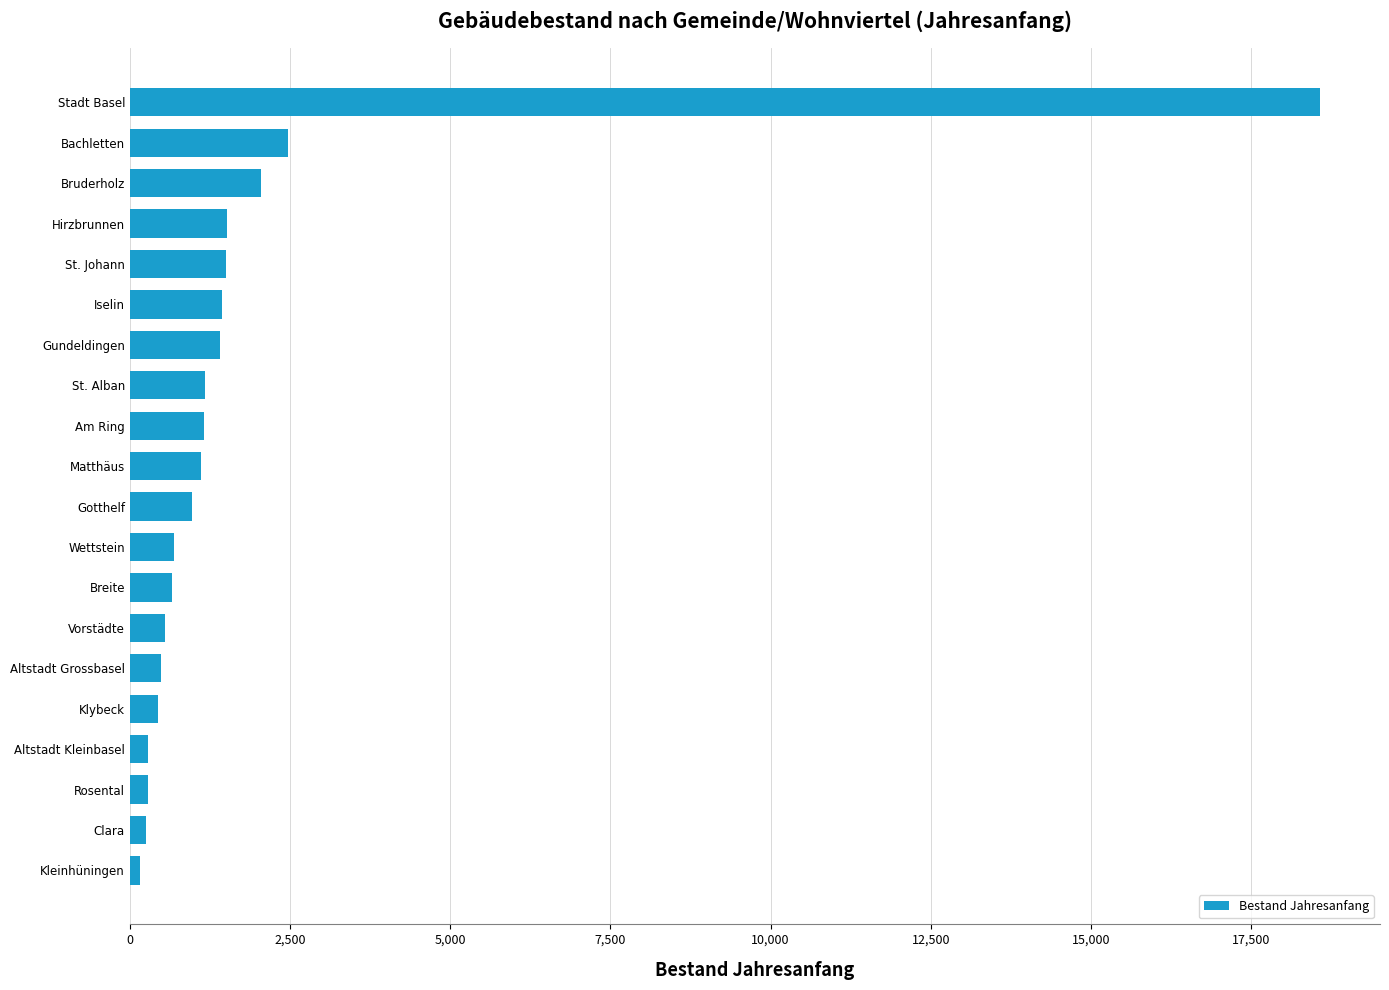

How many bars are there in total?

20